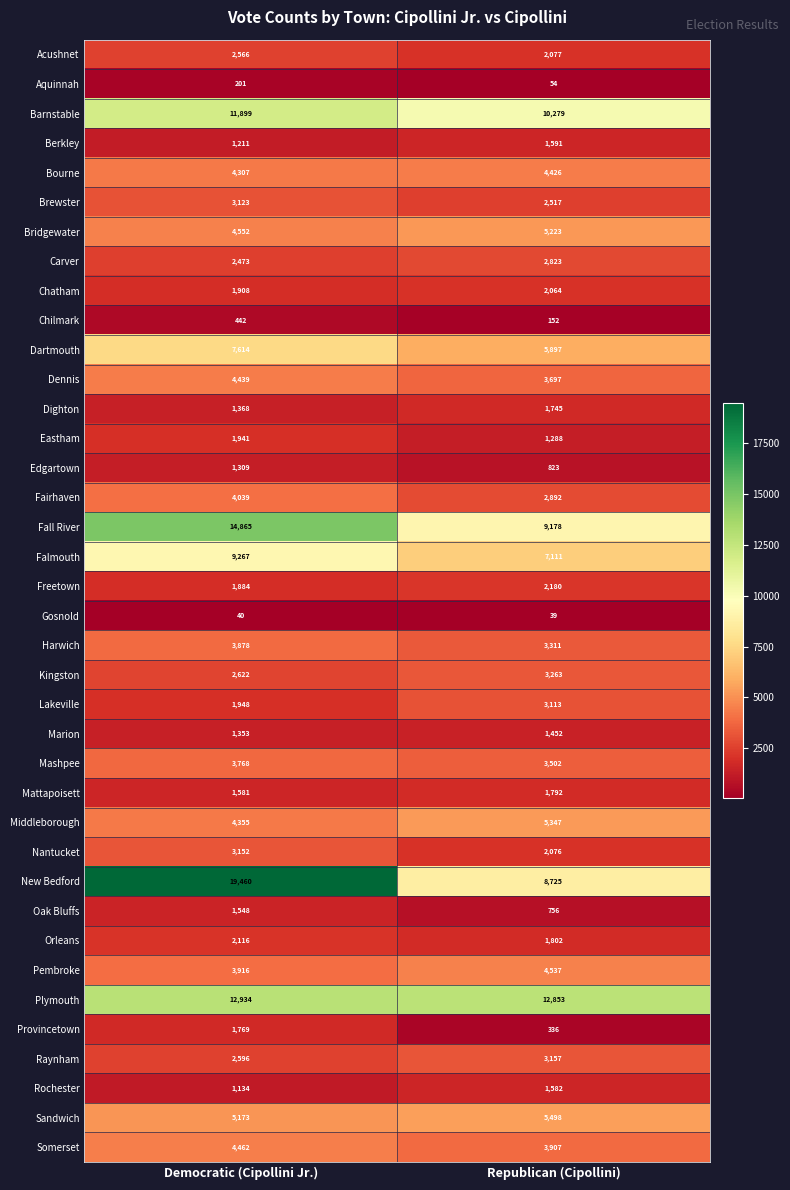

Read the Mattapoisett value at Republican (Cipollini).

1792